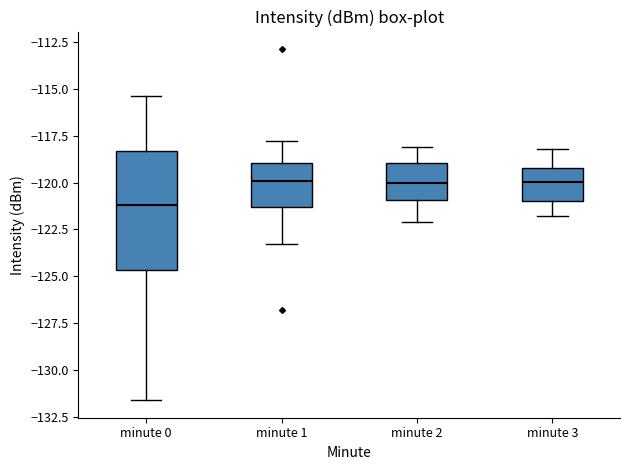

Reading left to right, read every box against the y-axis: the position of its median line, the range the box covers, and the ends of its whiskers. The values are not printed on the chart, so give them approximately, as read against the axis.

minute 0: median -121.0, box -124.5 to -118.5, whiskers -131.5 to -115.5
minute 1: median -120.0, box -121.5 to -119.0, whiskers -123.5 to -118.0
minute 2: median -120.0, box -121.0 to -119.0, whiskers -122.0 to -118.0
minute 3: median -120.0, box -121.0 to -119.0, whiskers -122.0 to -118.0